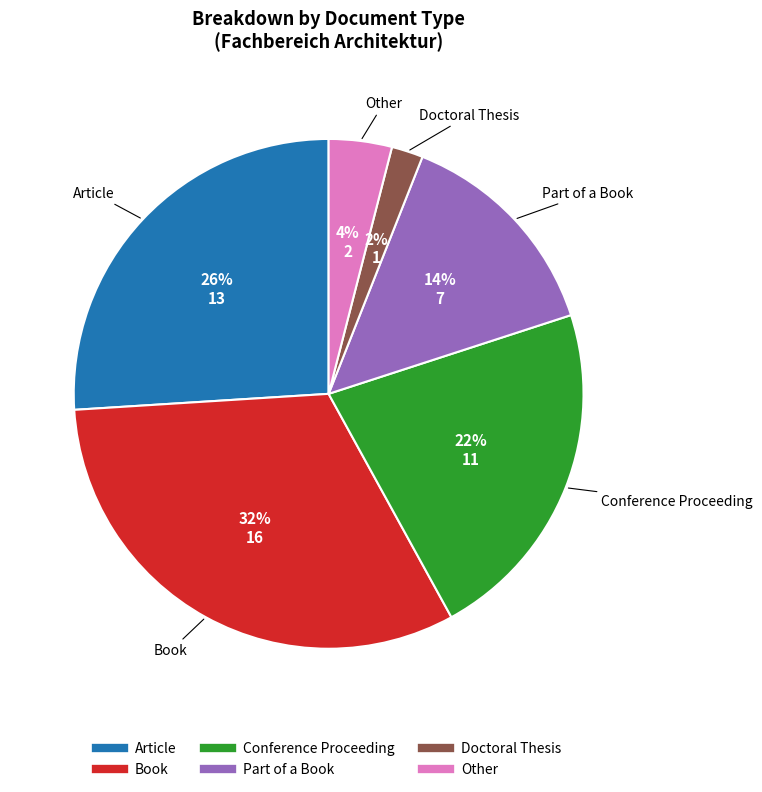

Count the number of slices in the pie.

6